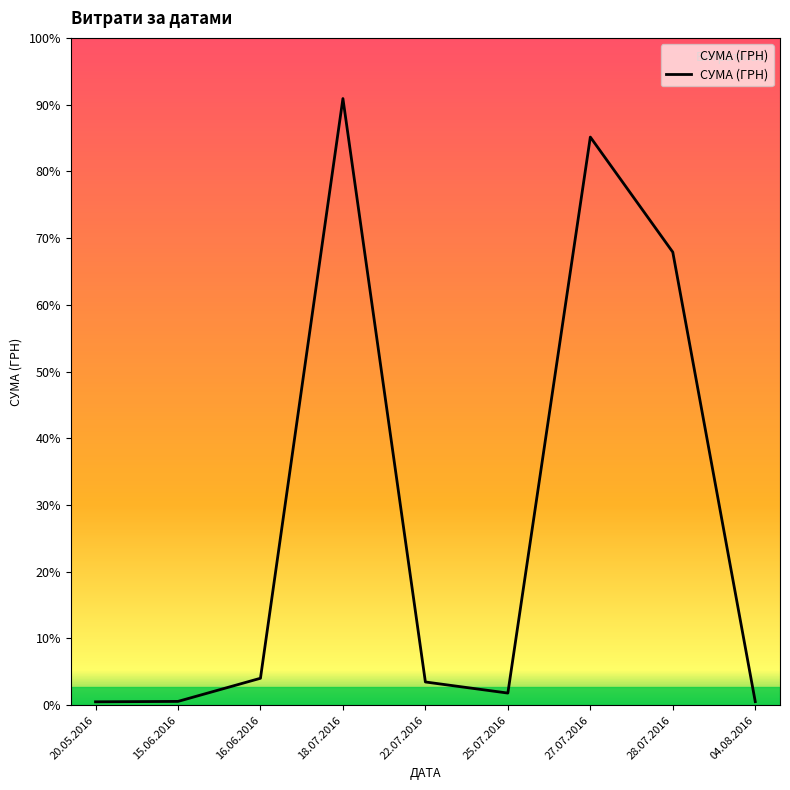

Does the chart display data point markers on the line(s)?

No